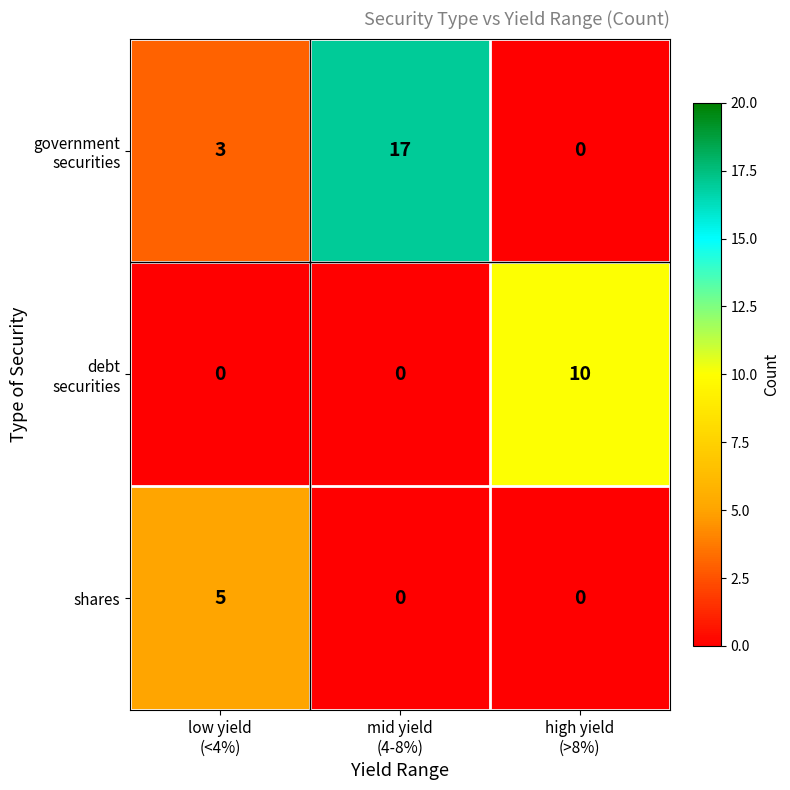

What is the sum of all shares values?

5